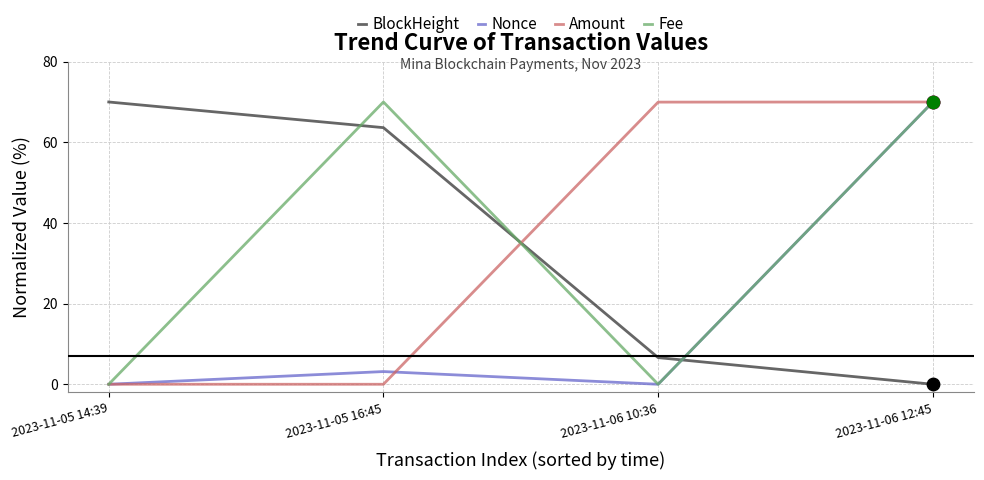

At how many categories does at least one series exceed 39?

4